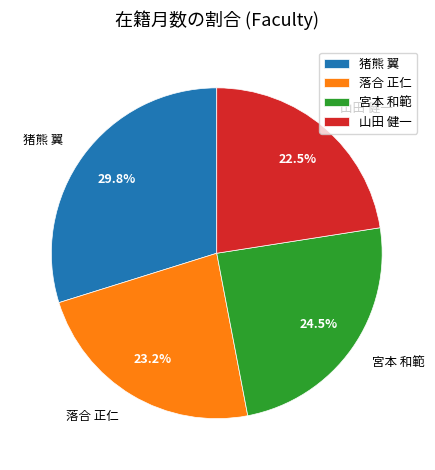

Is the sum of 山田 健一 and 猪熊 翼 greater than half?

Yes